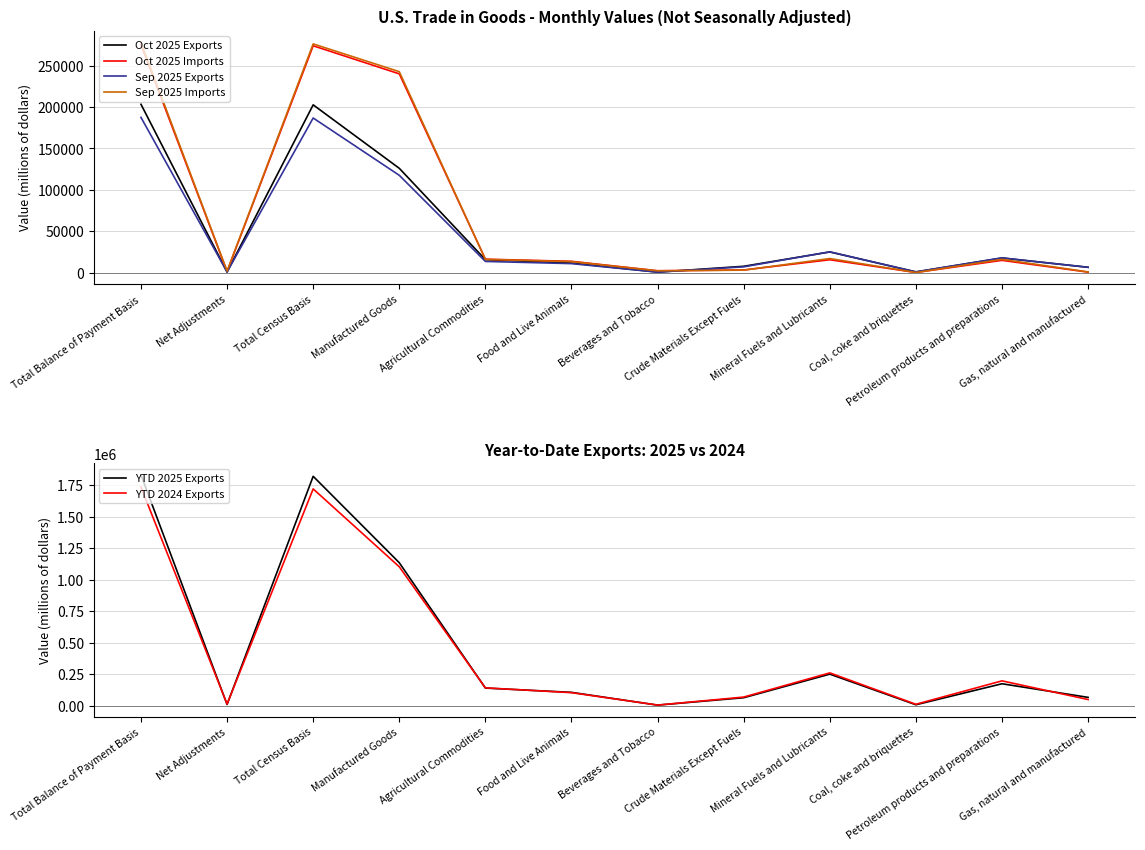

Between Food and Live Animals and Crude Materials Except Fuels, which series saw the biggest shift?

YTD 2025 Exports